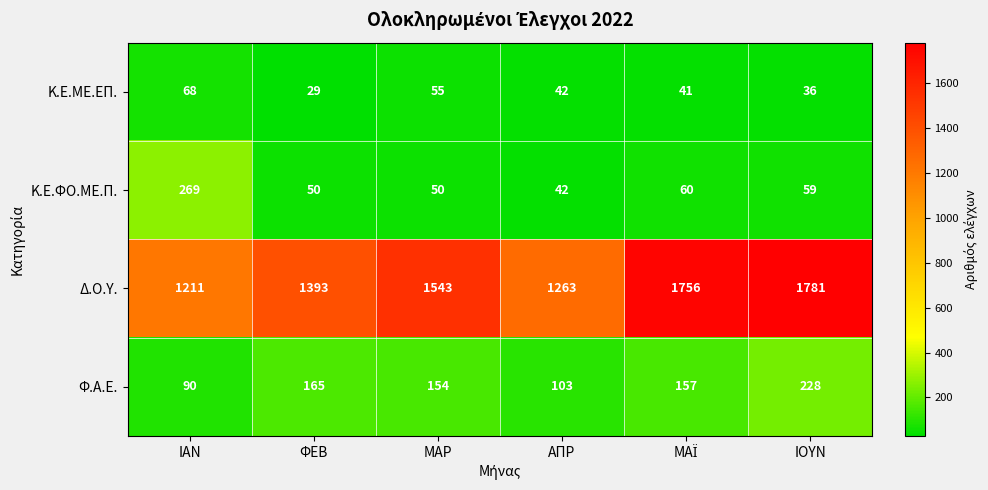

Reading right to left, what are all the values shown in this chart?

Κ.Ε.ΜΕ.ΕΠ.: 36	41	42	55	29	68
Κ.Ε.ΦΟ.ΜΕ.Π.: 59	60	42	50	50	269
Δ.Ο.Υ.: 1781	1756	1263	1543	1393	1211
Φ.Α.Ε.: 228	157	103	154	165	90